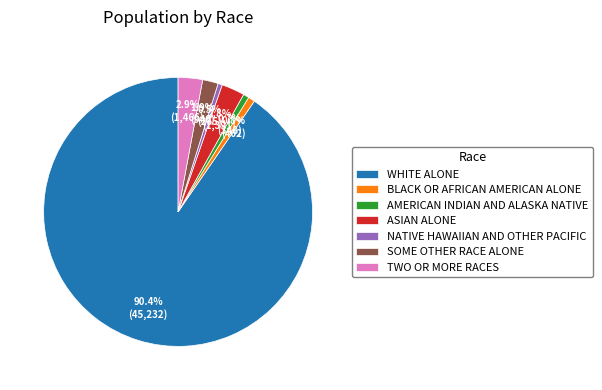

How many segments does this pie chart have?

7